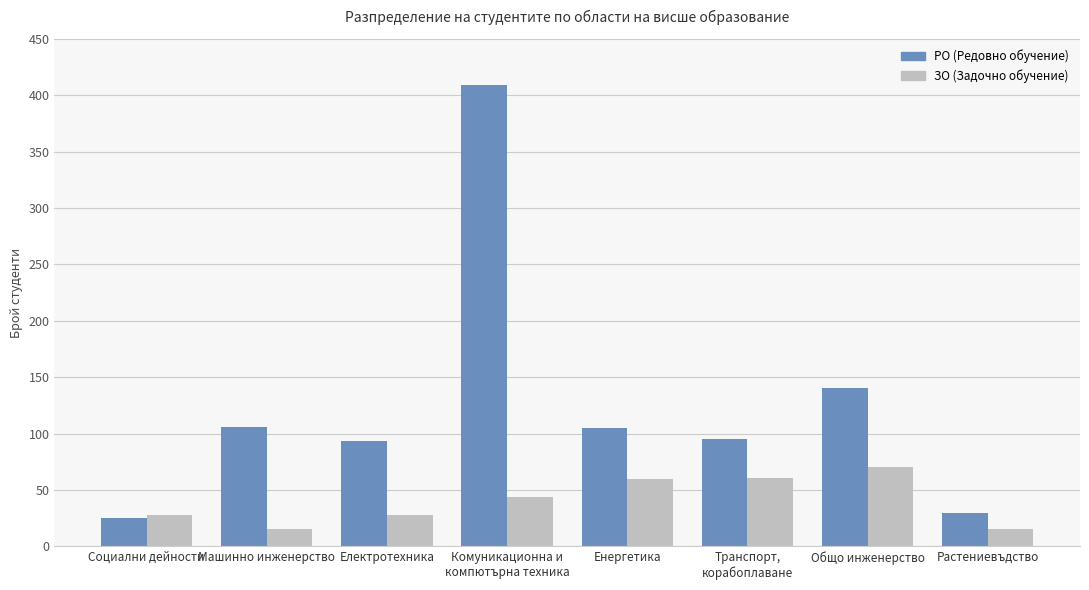

What is the minimum value for РО (Редовно обучение)?

25